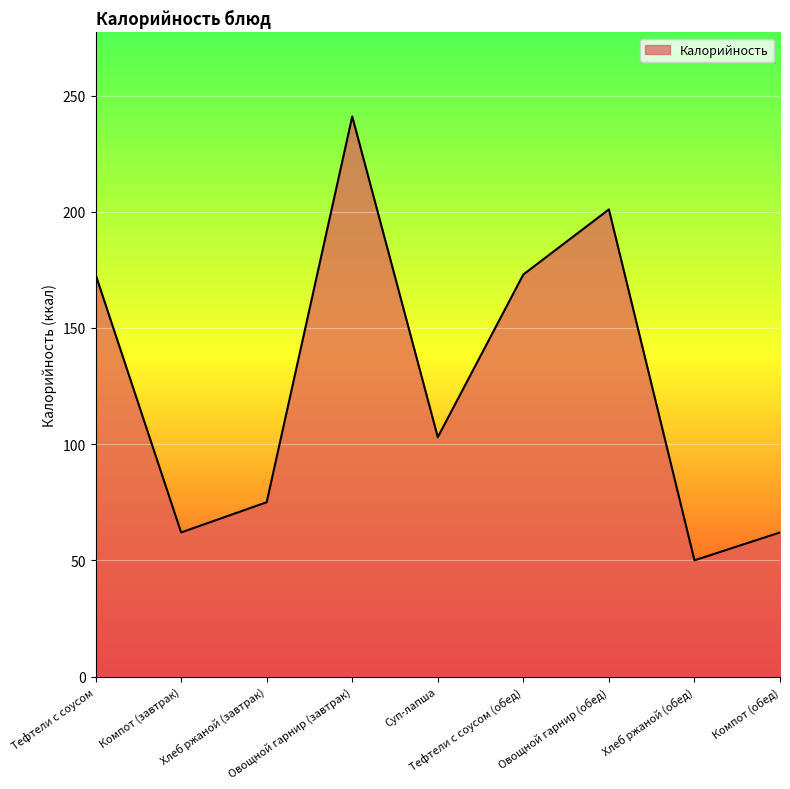

What is the difference between the second highest and minimum values?

151